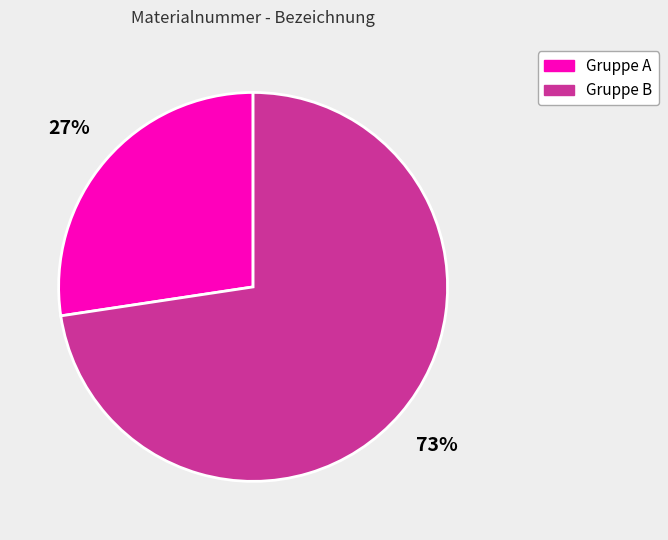

Does any single category account for the majority?

Yes